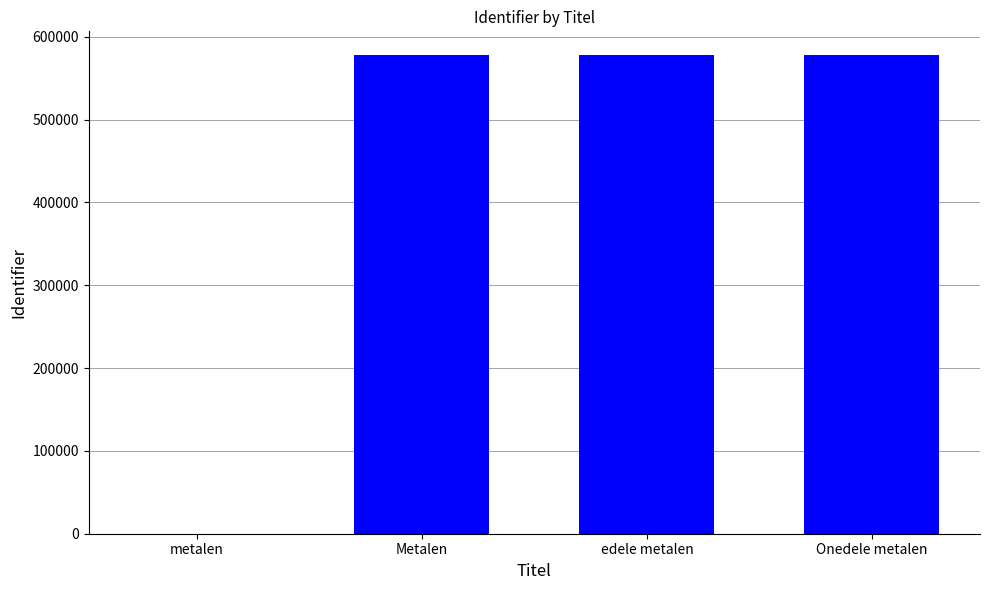

What is the sum of the values at edele metalen and metalen?

577649